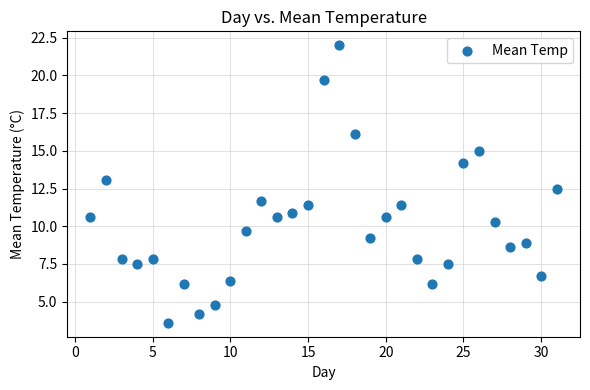

What is the range of X values (max minus min)?

30.0